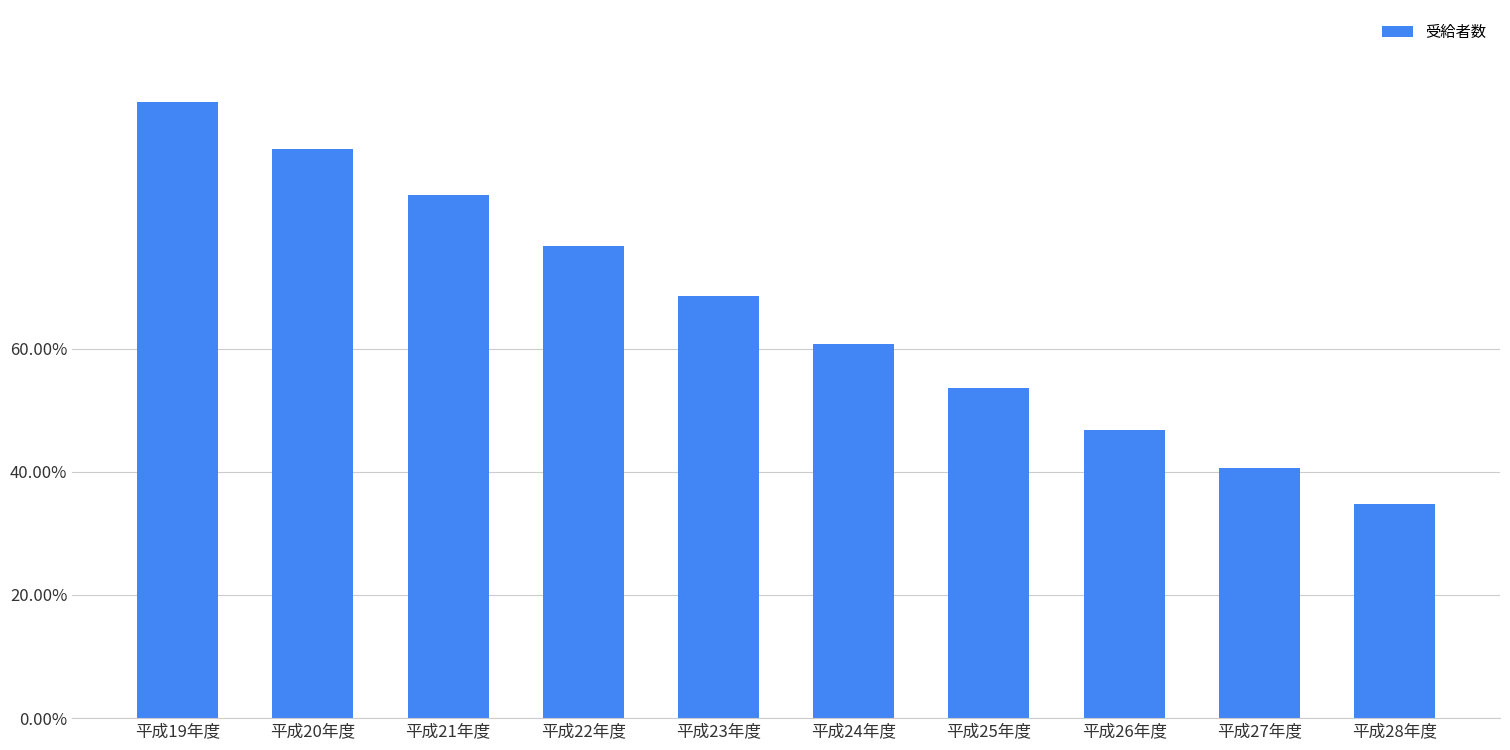

Rank the categories by value from lowest to highest.

平成28年度, 平成27年度, 平成26年度, 平成25年度, 平成24年度, 平成23年度, 平成22年度, 平成21年度, 平成20年度, 平成19年度